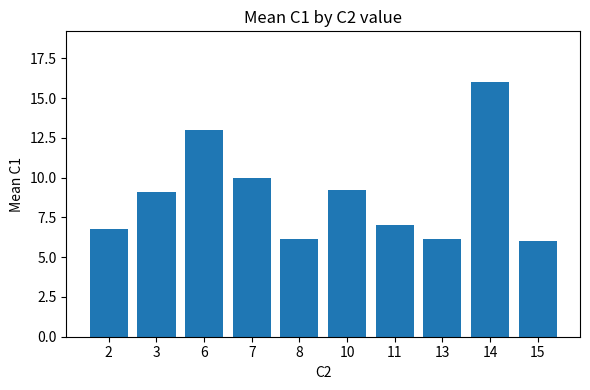

How many data points are above 9?

5